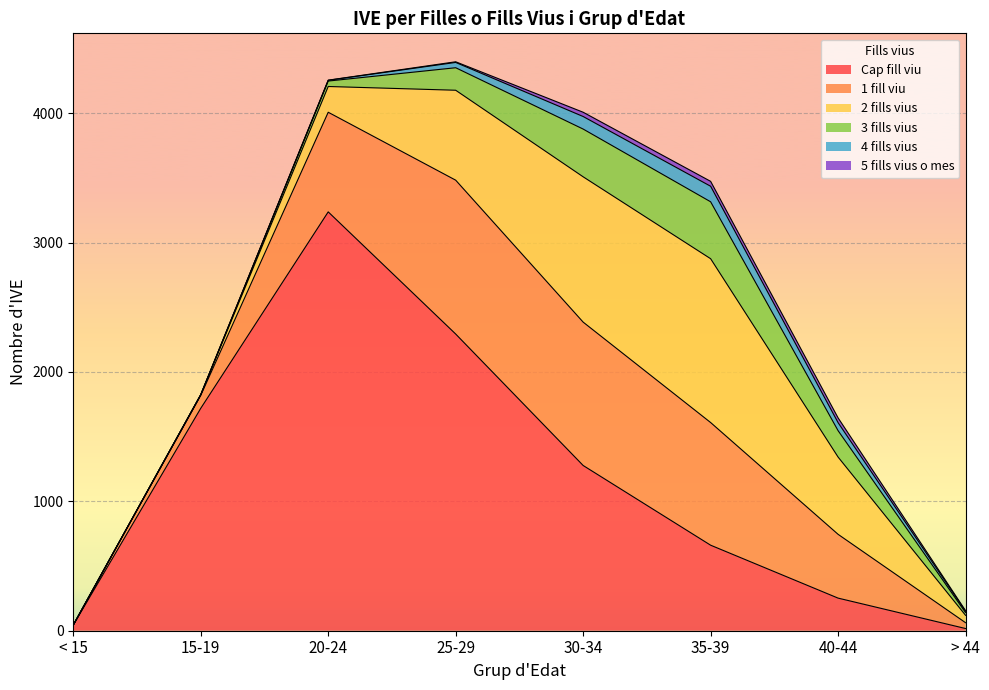

Which series has the largest range (max minus min)?

Cap fill viu